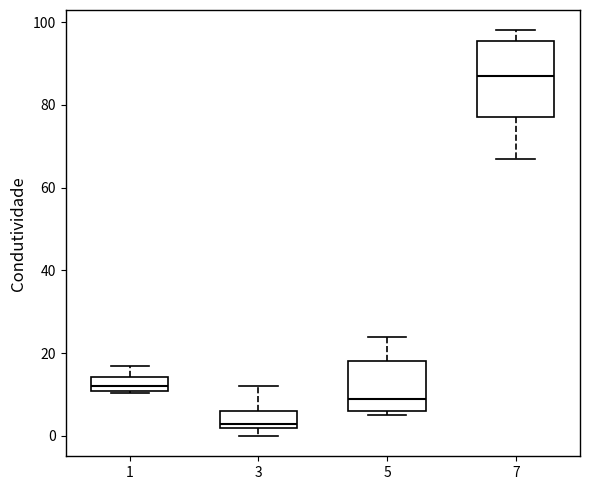

Which box is the tallest, from its lower edge to its upper edge?

7